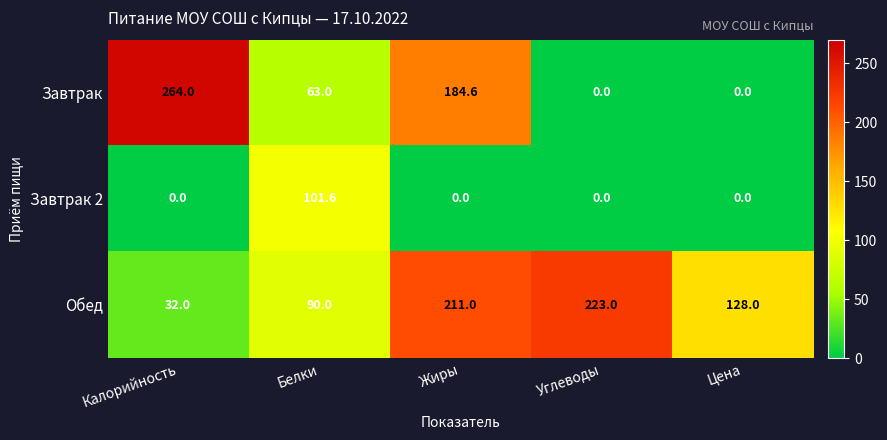

Reading left to right, extract all data points from this chart.

Завтрак: Калорийность=264.0	Белки=63.0	Жиры=184.6	Углеводы=0.0	Цена=0.0
Завтрак 2: Калорийность=0.0	Белки=101.6	Жиры=0.0	Углеводы=0.0	Цена=0.0
Обед: Калорийность=32.0	Белки=90.0	Жиры=211.0	Углеводы=223.0	Цена=128.0